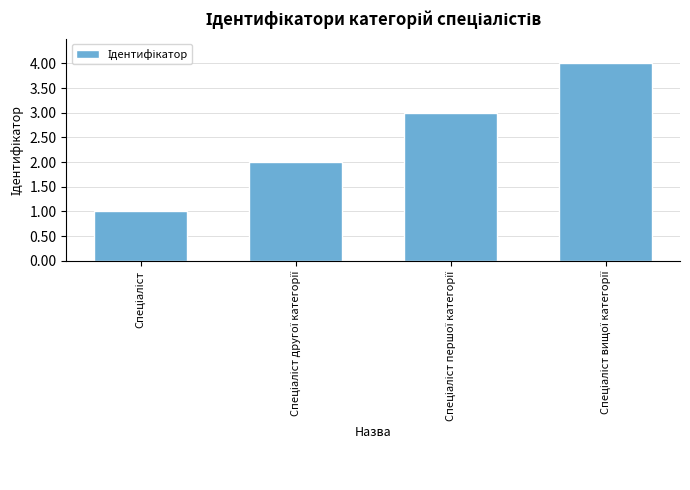

How many categories are shown in the chart?

4